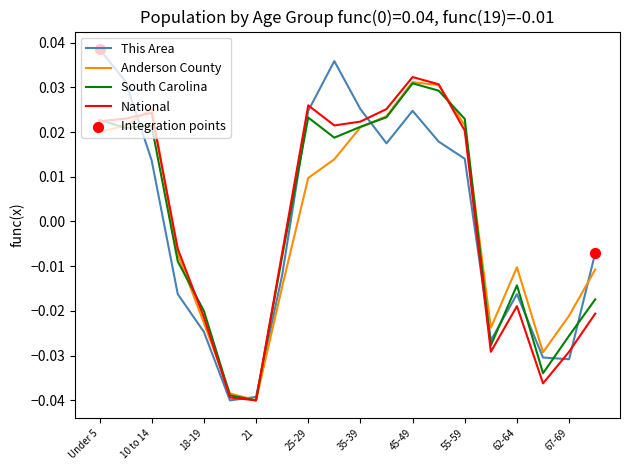

Which series has the largest range (max minus min)?

This Area